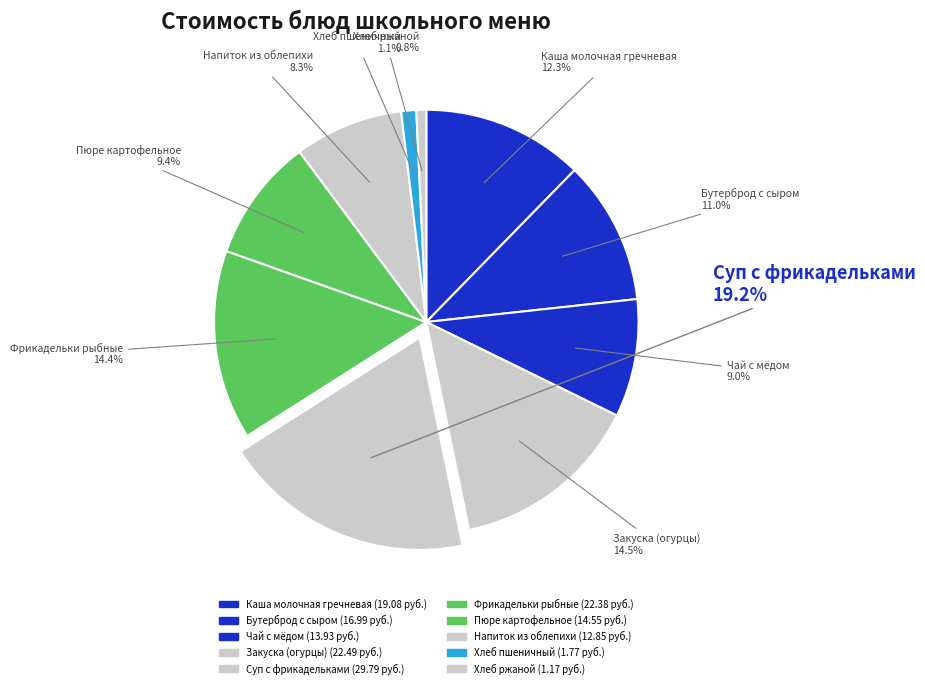

To the nearest percent, what is the average slice percentage?

10%